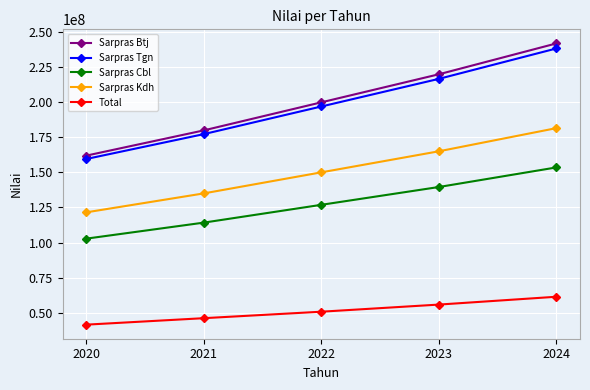

What is the approximate value of Sarpras Cbl at 2022, to the nearest 50?

126872500